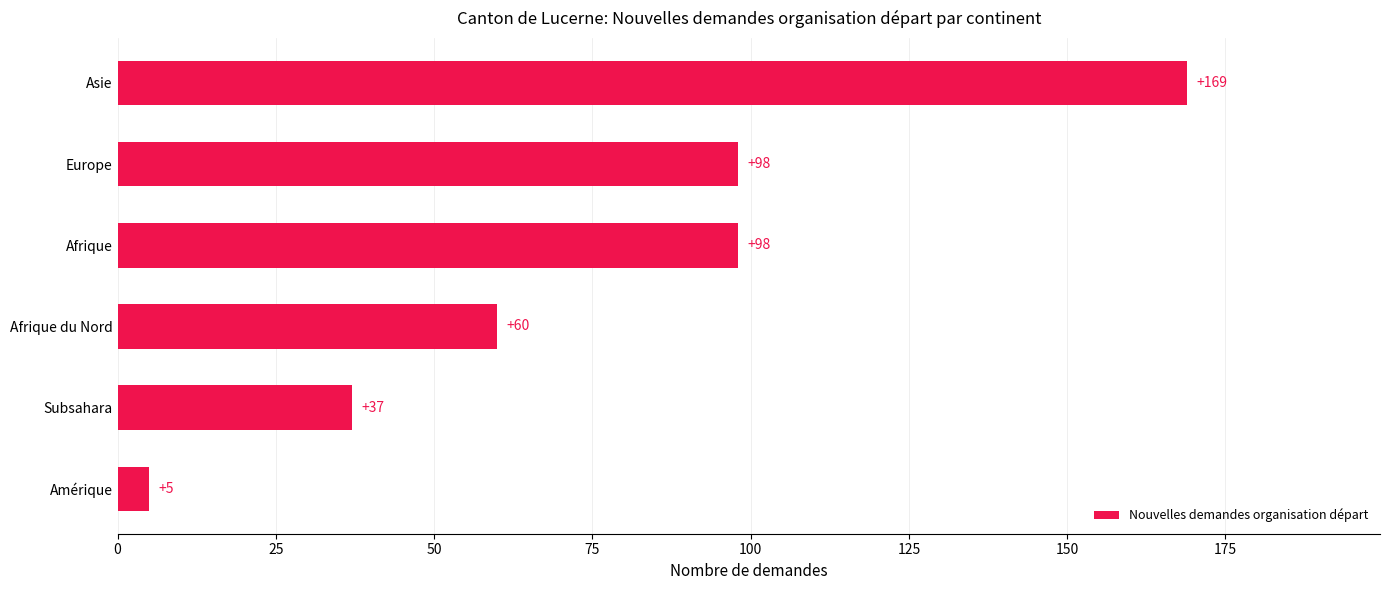

What value does the data have at Afrique du Nord, to the nearest 5?

60